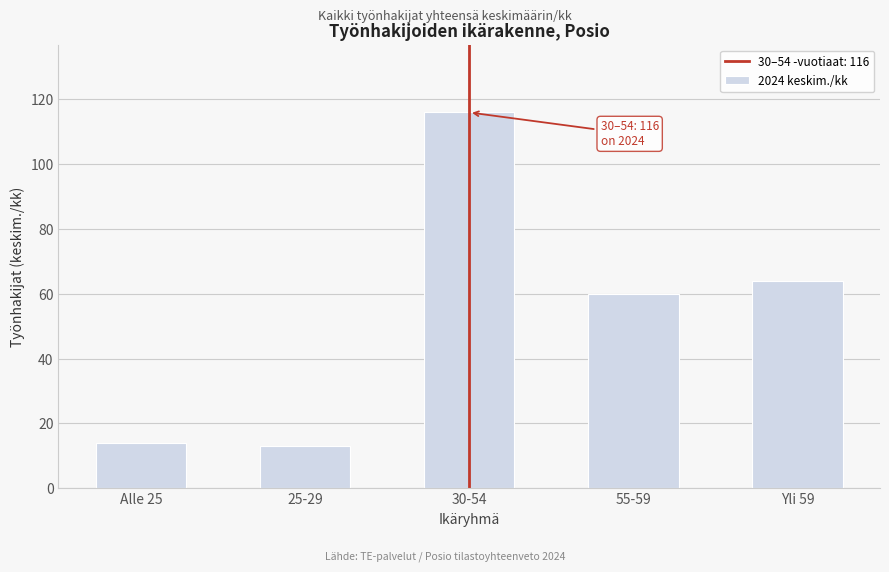

Reading left to right, list all the values displayed in this chart.

Alle 25=14	25-29=13	30-54=116	55-59=60	Yli 59=64